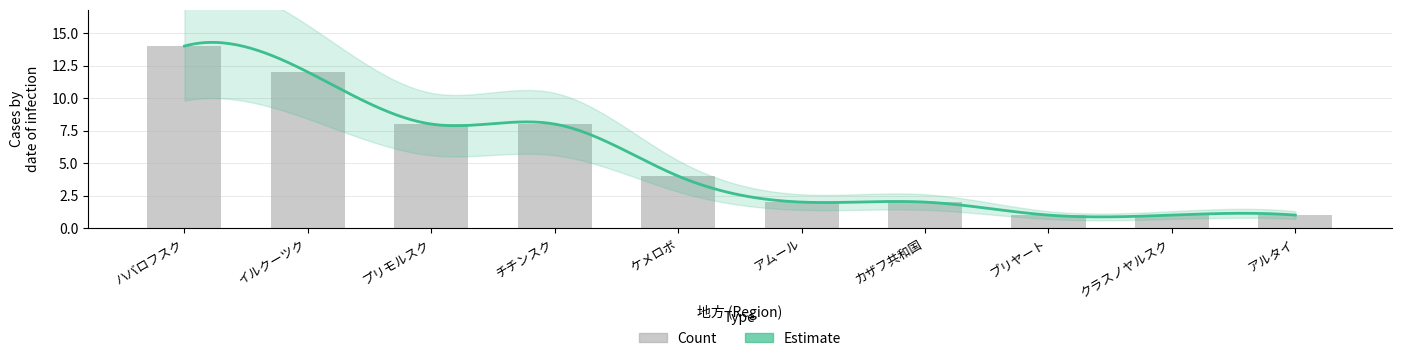

What is the ratio of the value at ハバロフスク to the value at クラスノヤルスク?

14.0